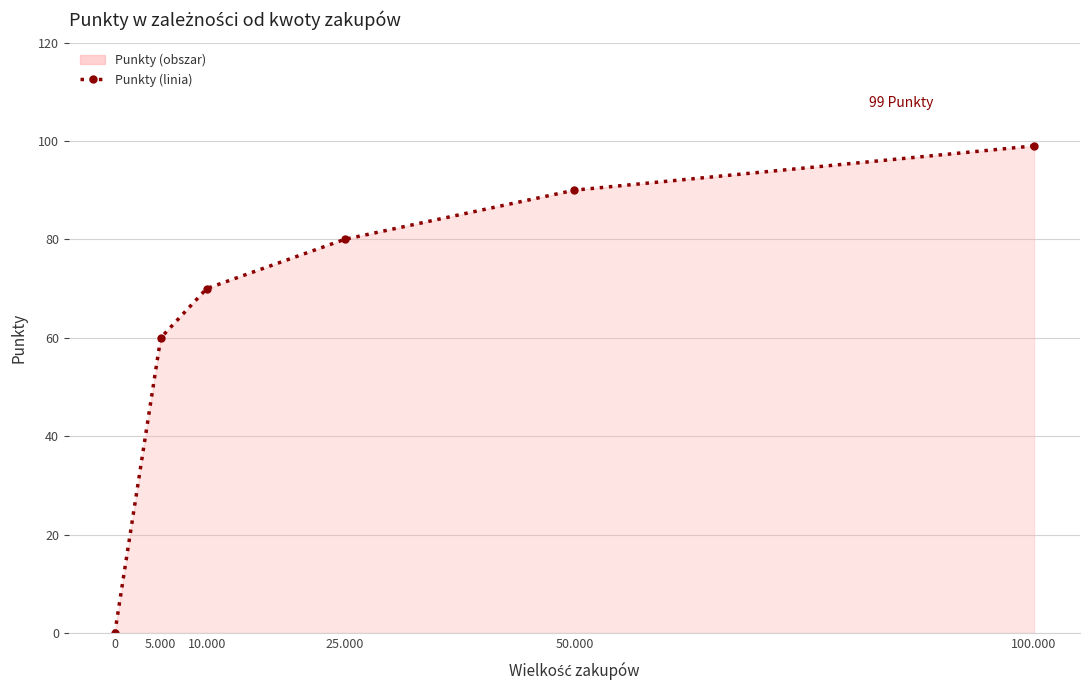

Rank the categories by value from highest to lowest.

100.000, 50.000, 25.000, 10.000, 5.000, 0